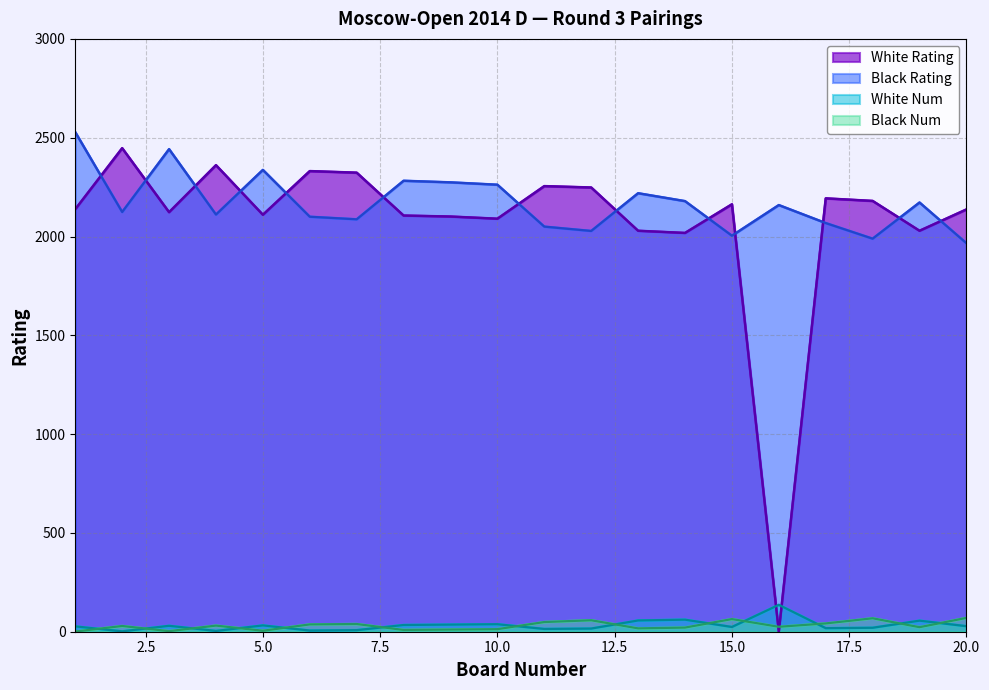

Where do White Num and White Rating first cross each other?

15 and 16